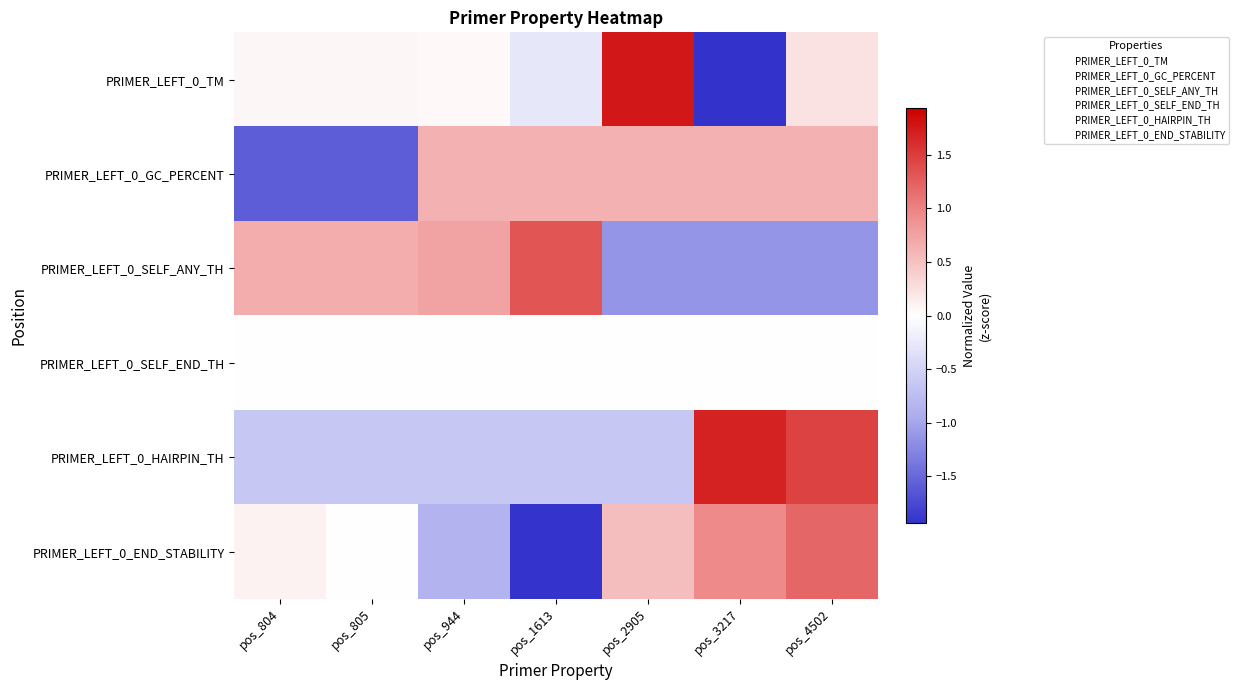

Which series changed the most between pos_1613 and pos_3217?

PRIMER_LEFT_0_END_STABILITY